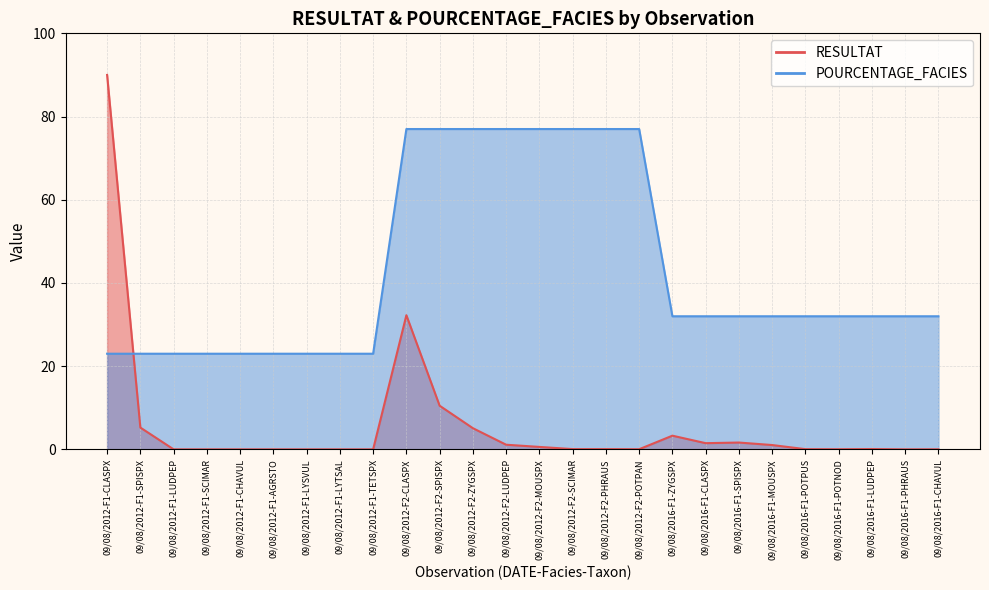

Where is RESULTAT nearest to the value 45?

09/08/2012-F2-CLASPX